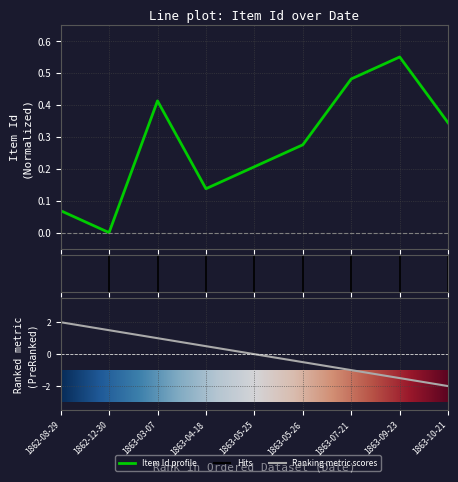

List the labels in order of value, largest first.

1862-08-29, 1862-12-30, 1863-03-07, 1863-04-18, 1863-05-25, 1863-05-26, 1863-07-21, 1863-09-23, 1863-10-21